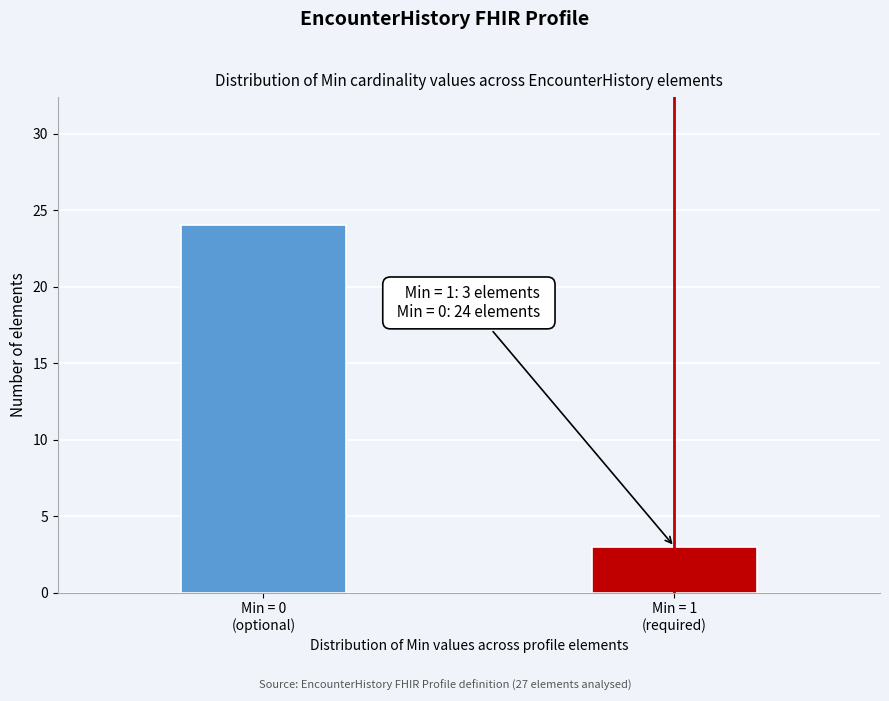

Reading left to right, what are all the values shown in this chart?

24	3